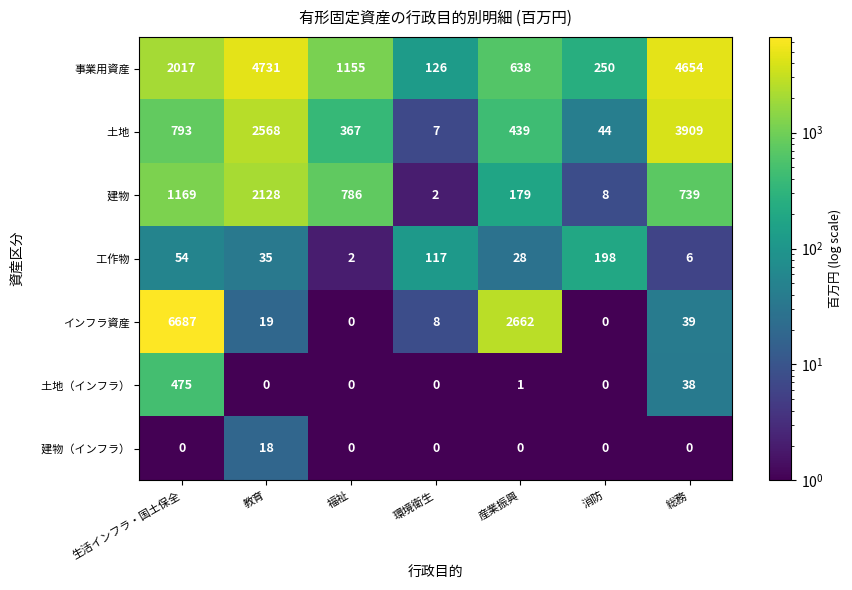

At how many categories does at least one series exceed 3789?

3